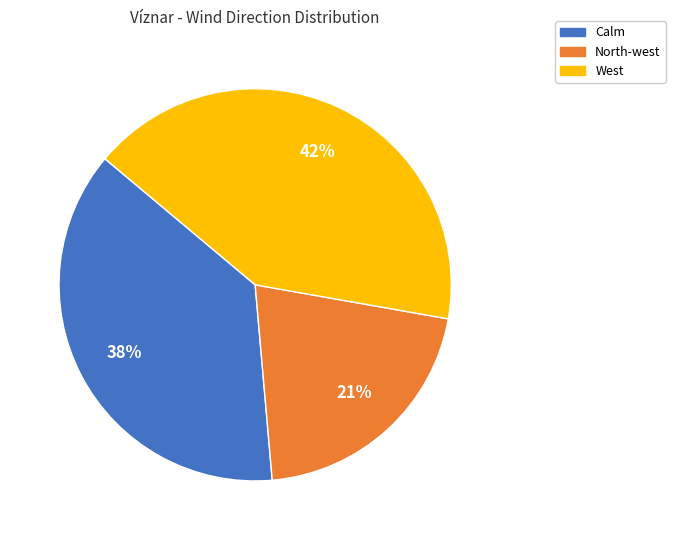

Is there any slice that represents more than half of the pie?

No